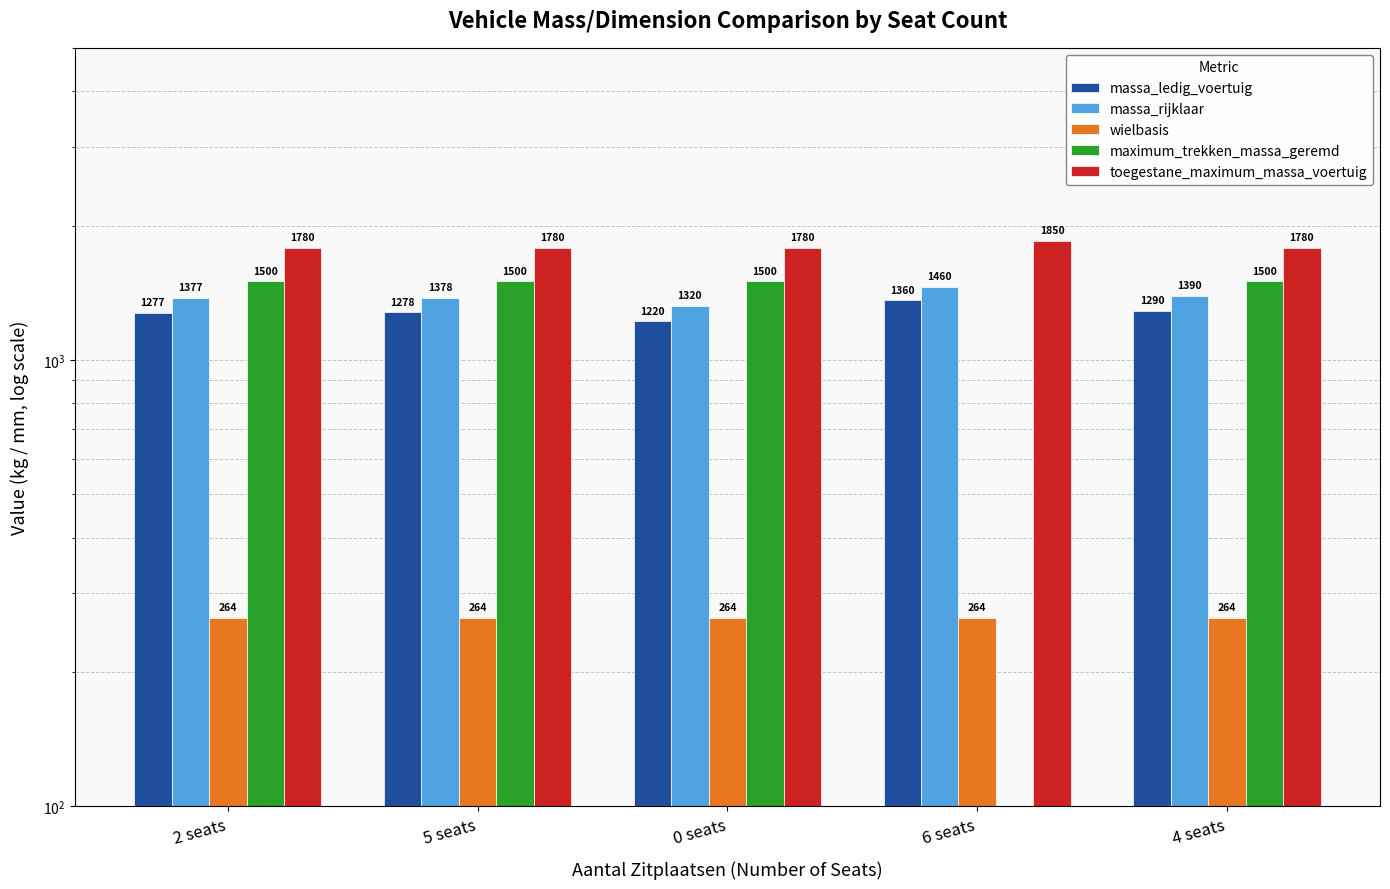

How many groups of bars are there?

5